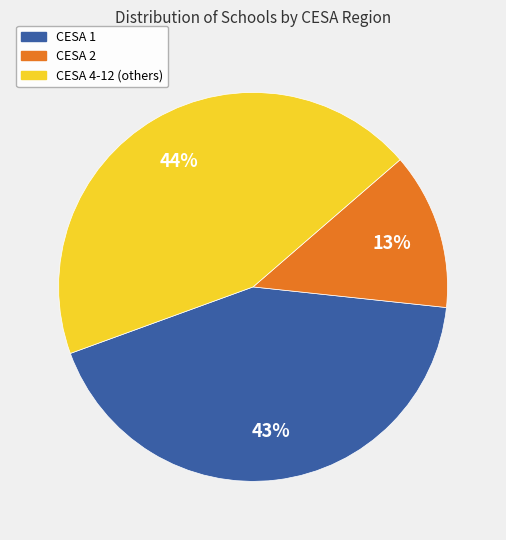

Rank the categories by value from highest to lowest.

CESA 4-12 (others), CESA 1, CESA 2